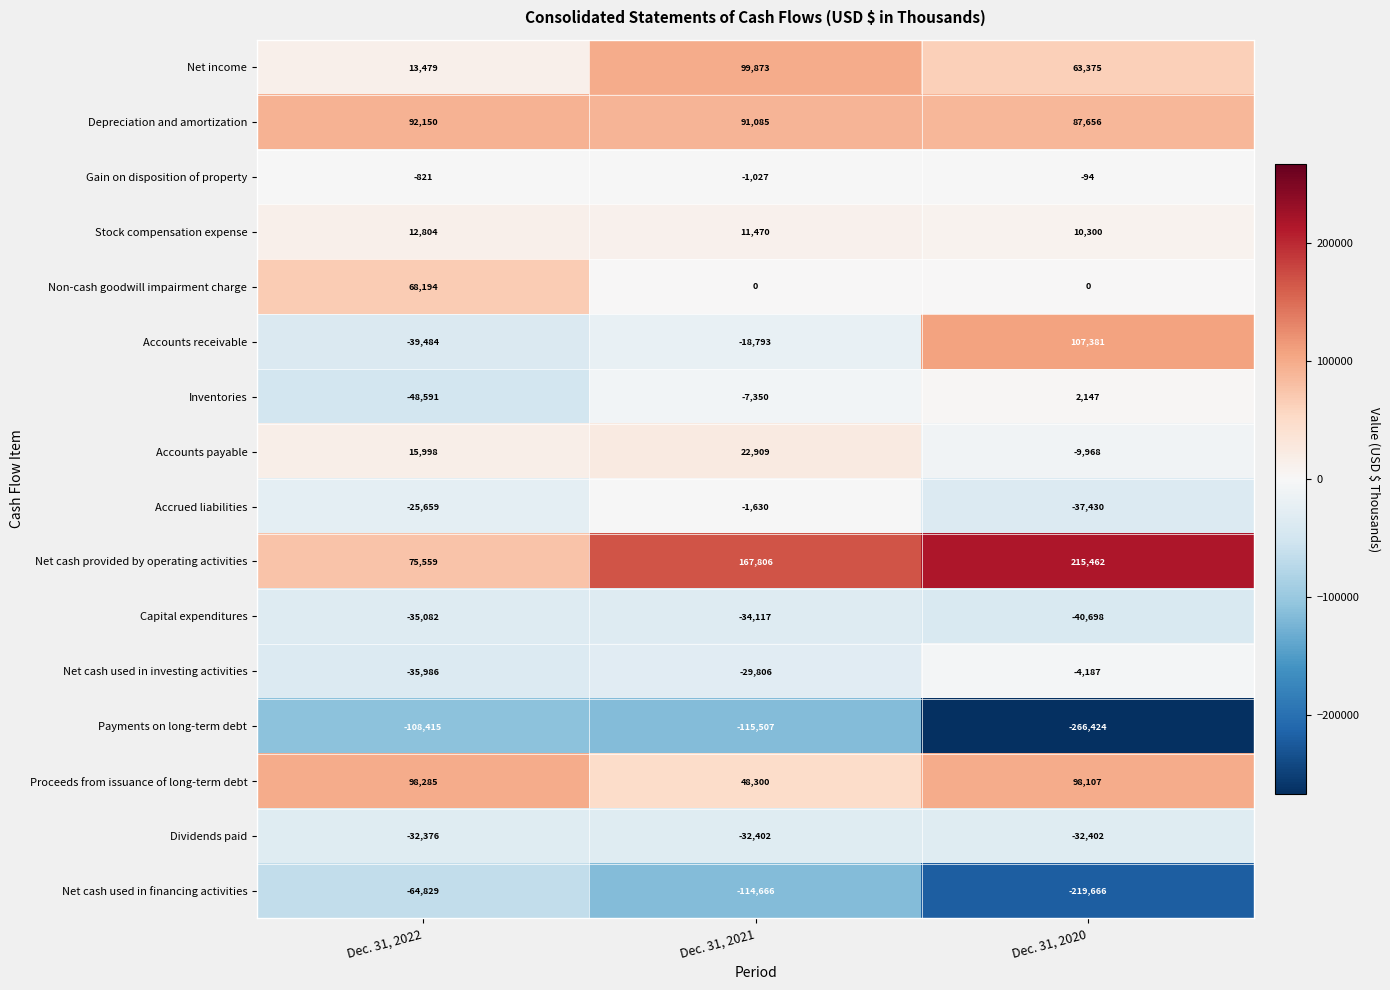

How many categories are shown in the chart?

3